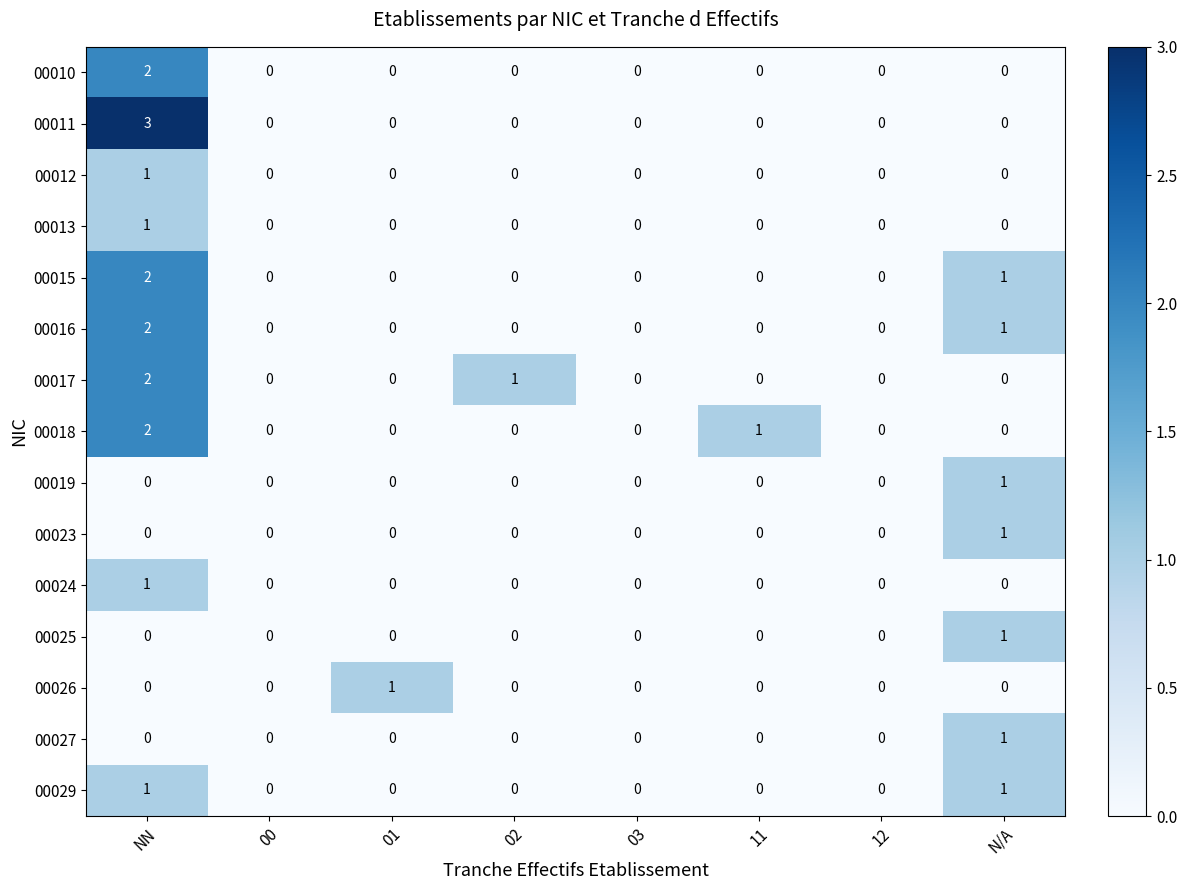

How many distinct data groups are displayed?

15